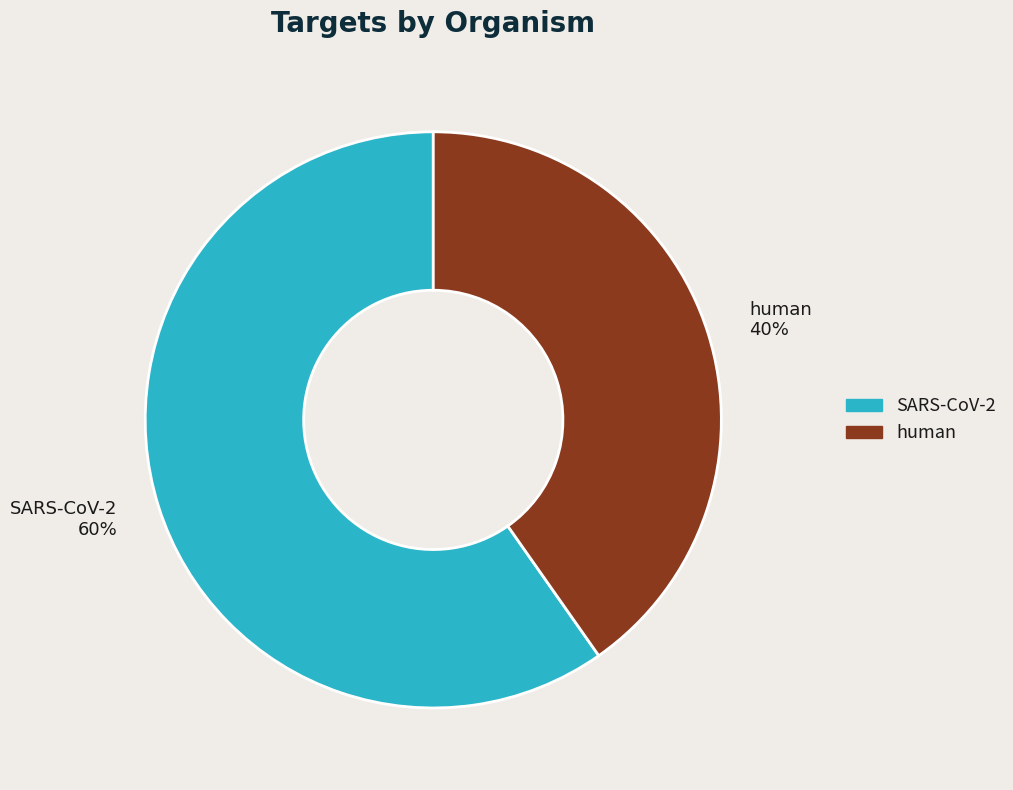

To the nearest percent, what is the average slice percentage?

50%